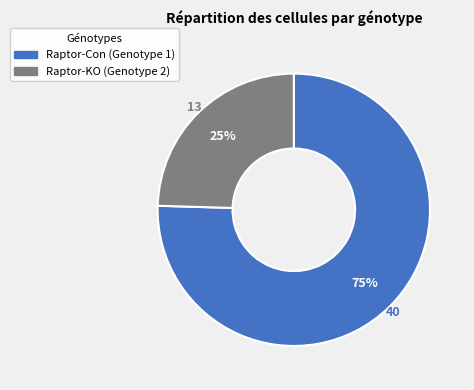

Is there any slice that represents more than half of the pie?

Yes